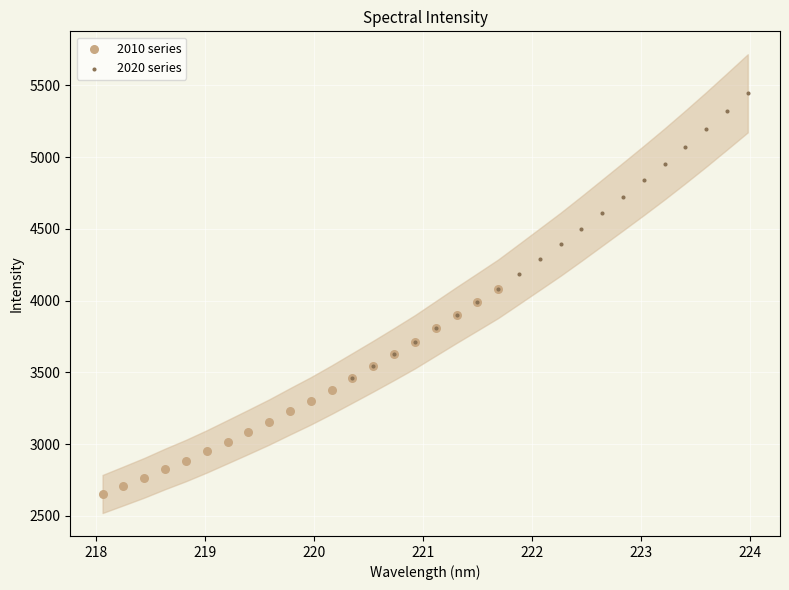

Which series reaches the maximum Y coordinate?

2020 series